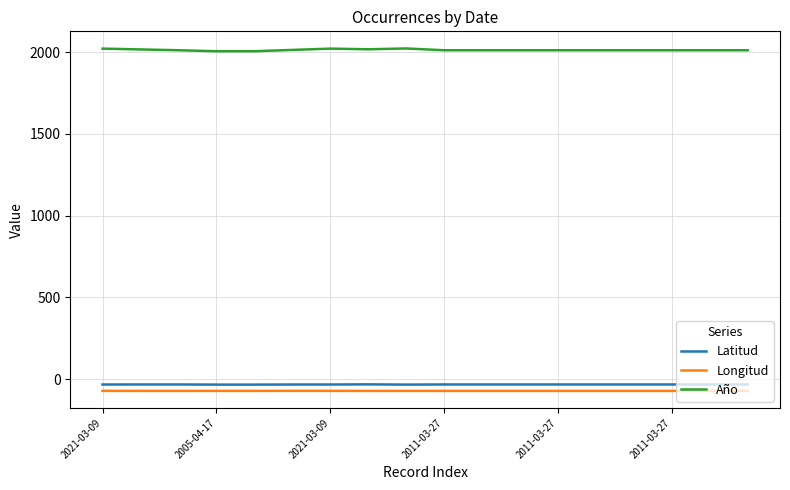

How many lines are shown in the chart?

3